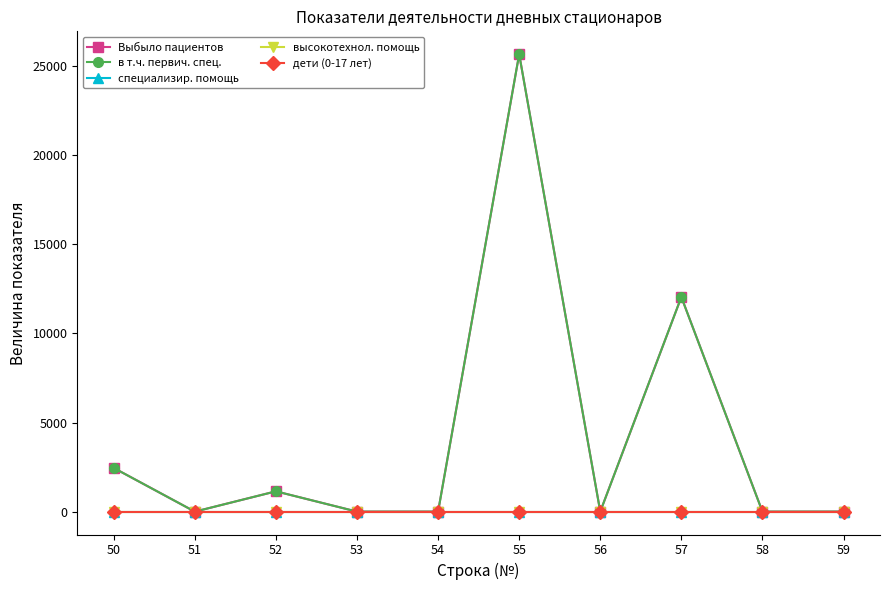

True or false: высокотехнол. помощь and специализир. помощь cross at least once.

False